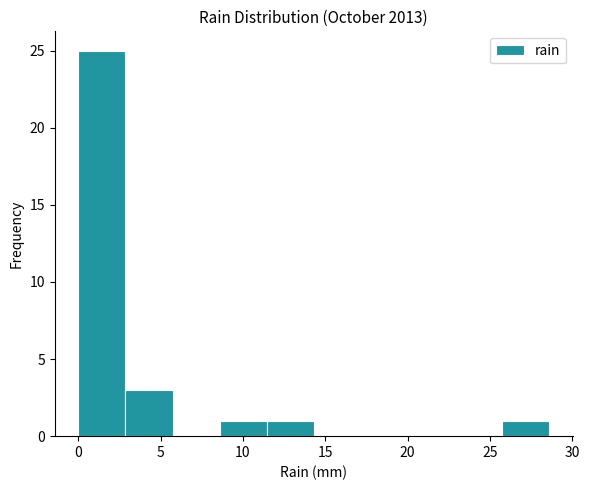

How tall is the bar that spans 8.5 to 11.5 on the x-axis? Neither the bar edges nor the heights are printed on the chart, so give them approximately, as read against the axes.

1